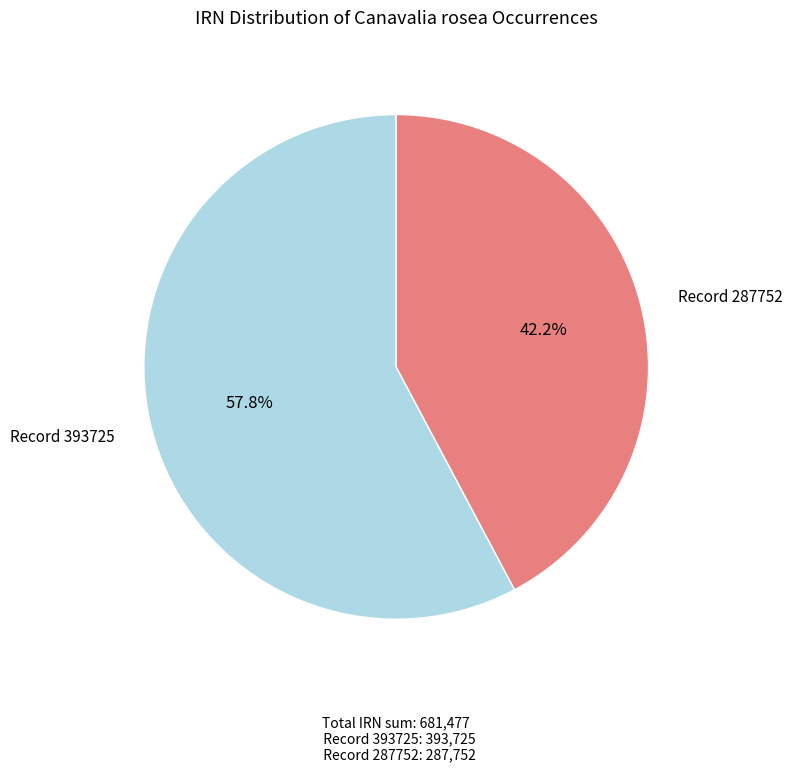

What is the smallest slice in the pie chart?

Record 287752